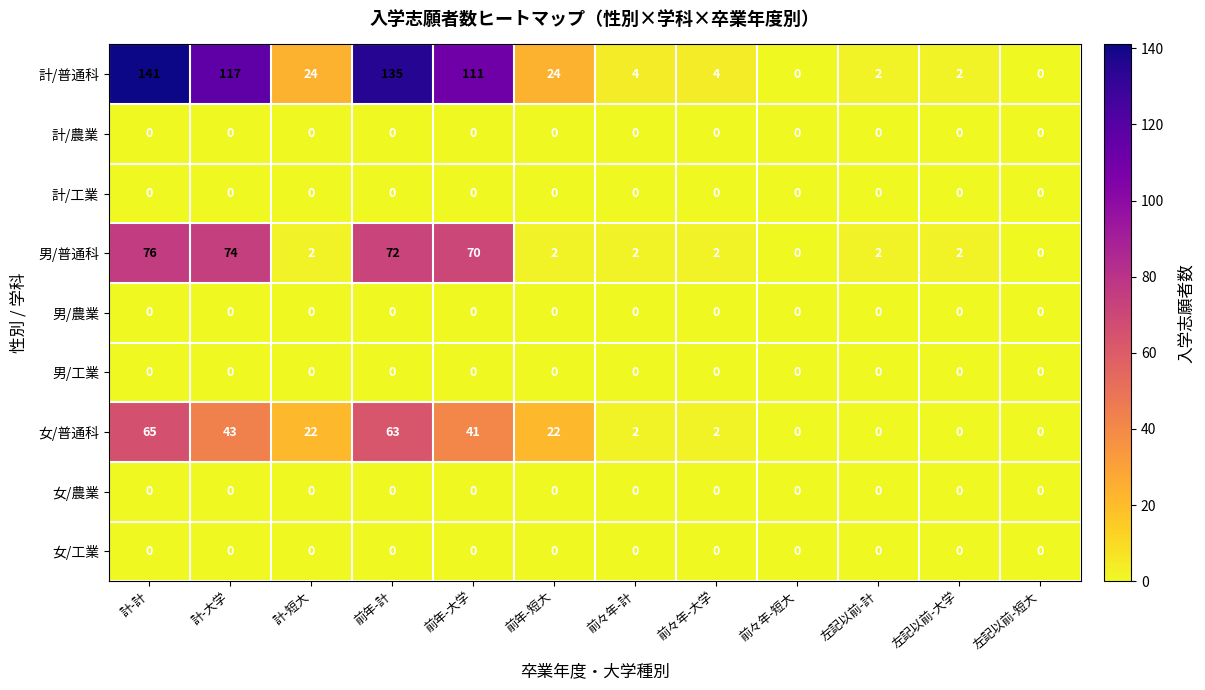

Is it true that 女/普通科 equals 2 at 前々年-計?

True